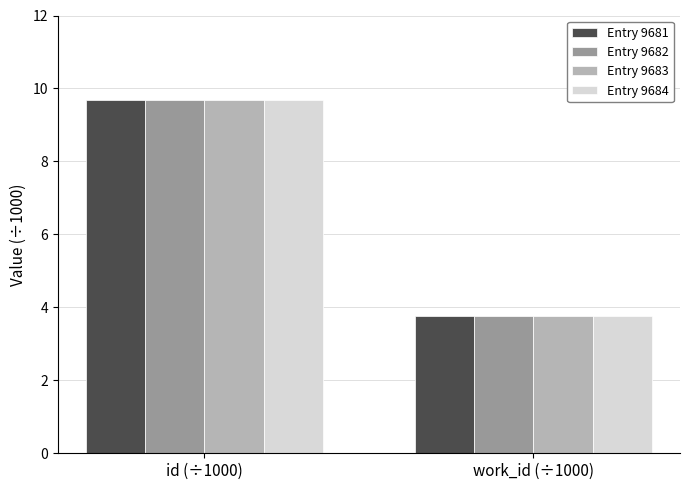

What position from the left is id (÷1000)?

1